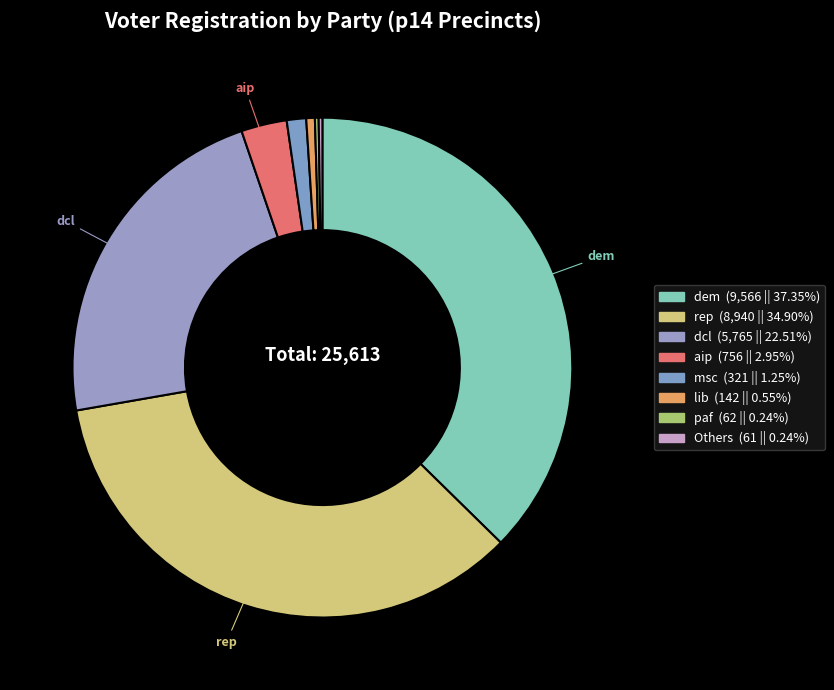

To the nearest percent, what is the difference between the largest and smallest slice percentages?

37%